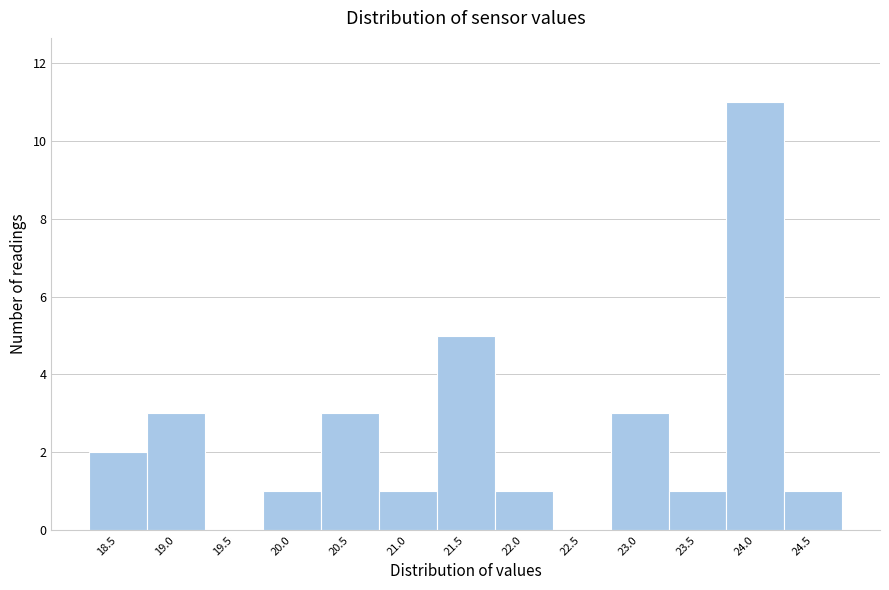

Reading left to right, list every bar in this chart as the range it spans on the x-axis followed by its height. The values are not printed on the chart, so give them approximately, as read against the axis.

18.25 to 18.75: 2
18.75 to 19.25: 3
19.25 to 19.75: 0
19.75 to 20.25: 1
20.25 to 20.75: 3
20.75 to 21.25: 1
21.25 to 21.75: 5
21.75 to 22.25: 1
22.25 to 22.75: 0
22.75 to 23.25: 3
23.25 to 23.75: 1
23.75 to 24.25: 11
24.25 to 24.75: 1